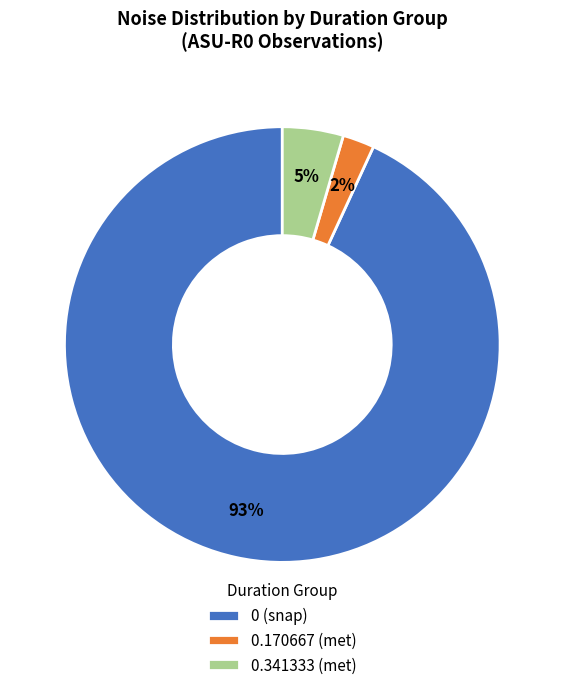

To the nearest percent, what is the difference between the largest and smallest slice percentages?

91%